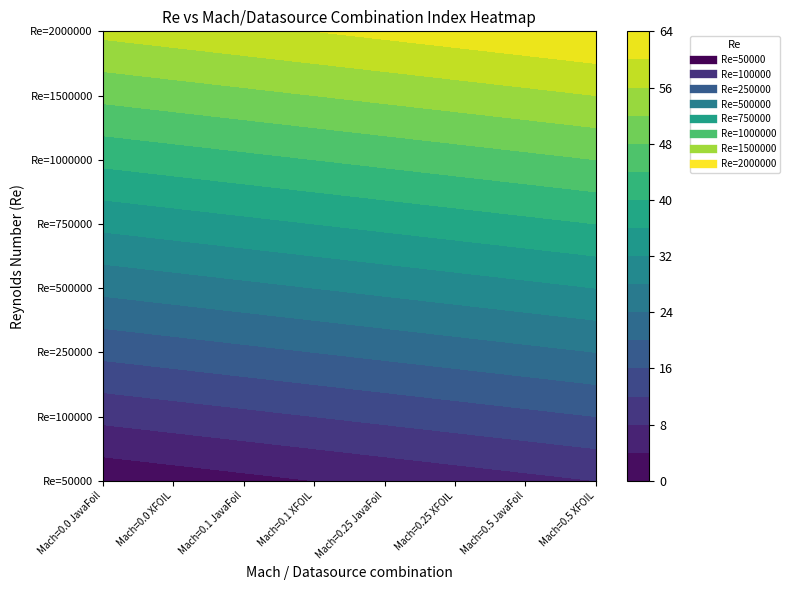

Which has a higher value, 5 or 1?

5